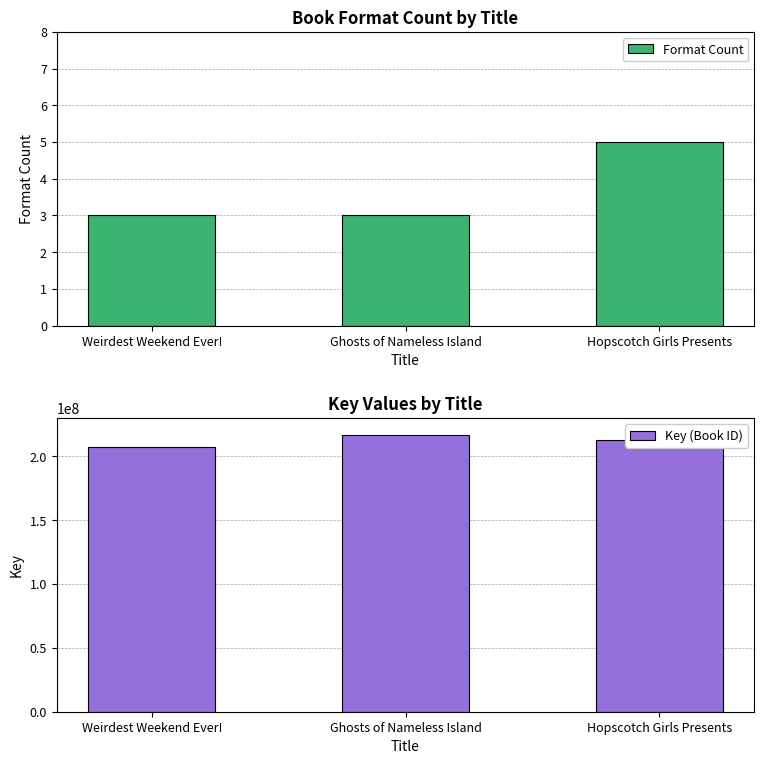

Reading left to right, transcribe all the data shown in this chart.

Format Count: 3	3	5
Key (Book ID): 207420540	216497858	212466074